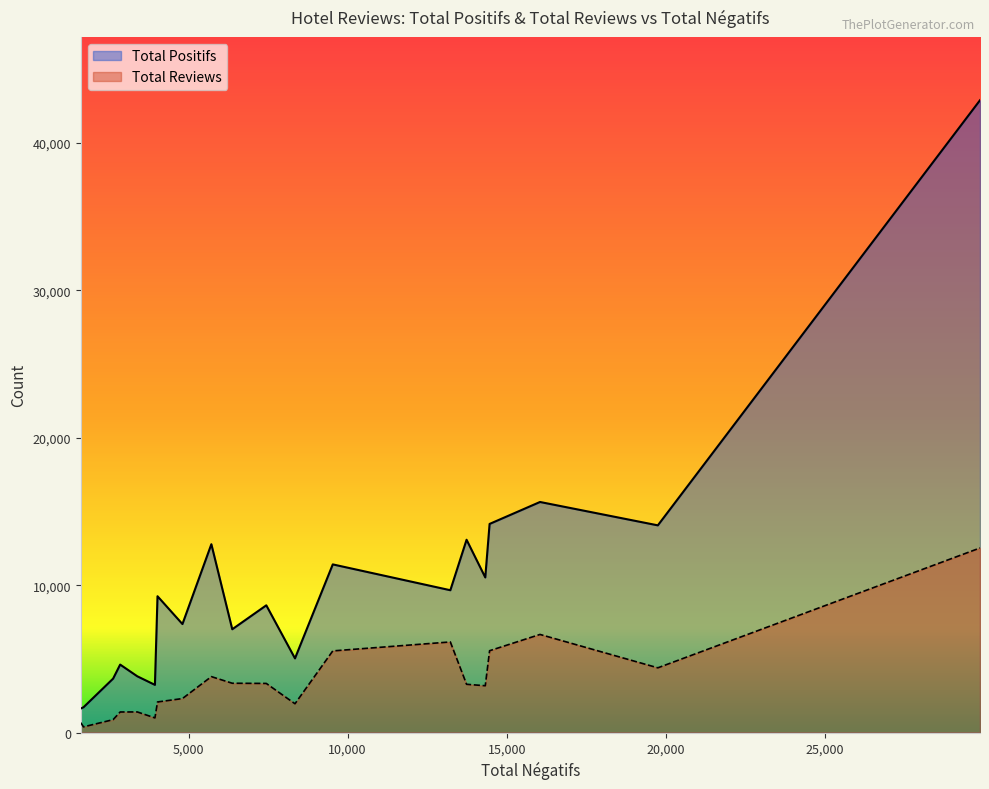

Between 5715 and 29879, which series saw the biggest shift?

Total Positifs